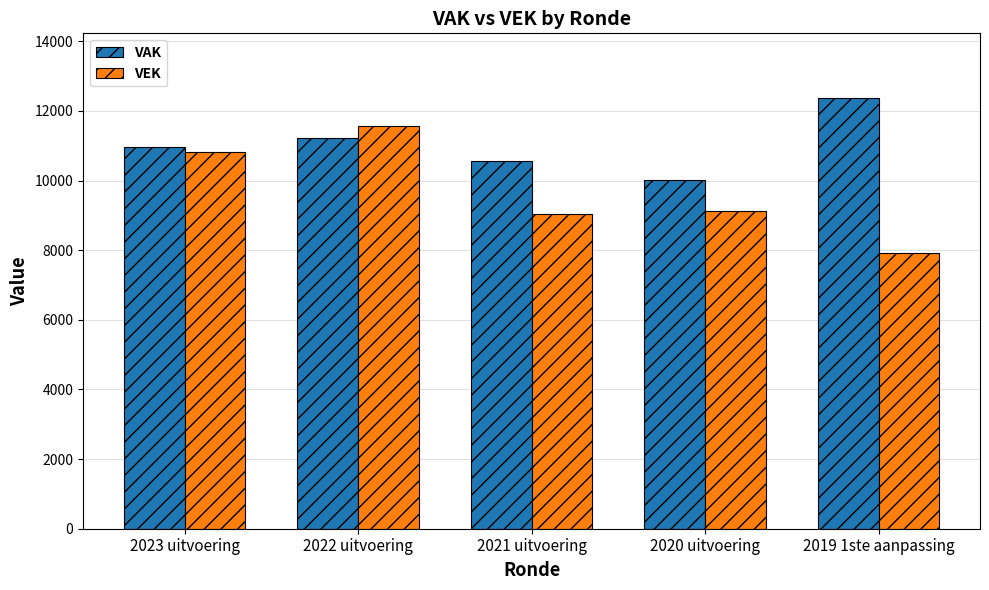

What is the label of the 2nd bar from the left?

2022 uitvoering